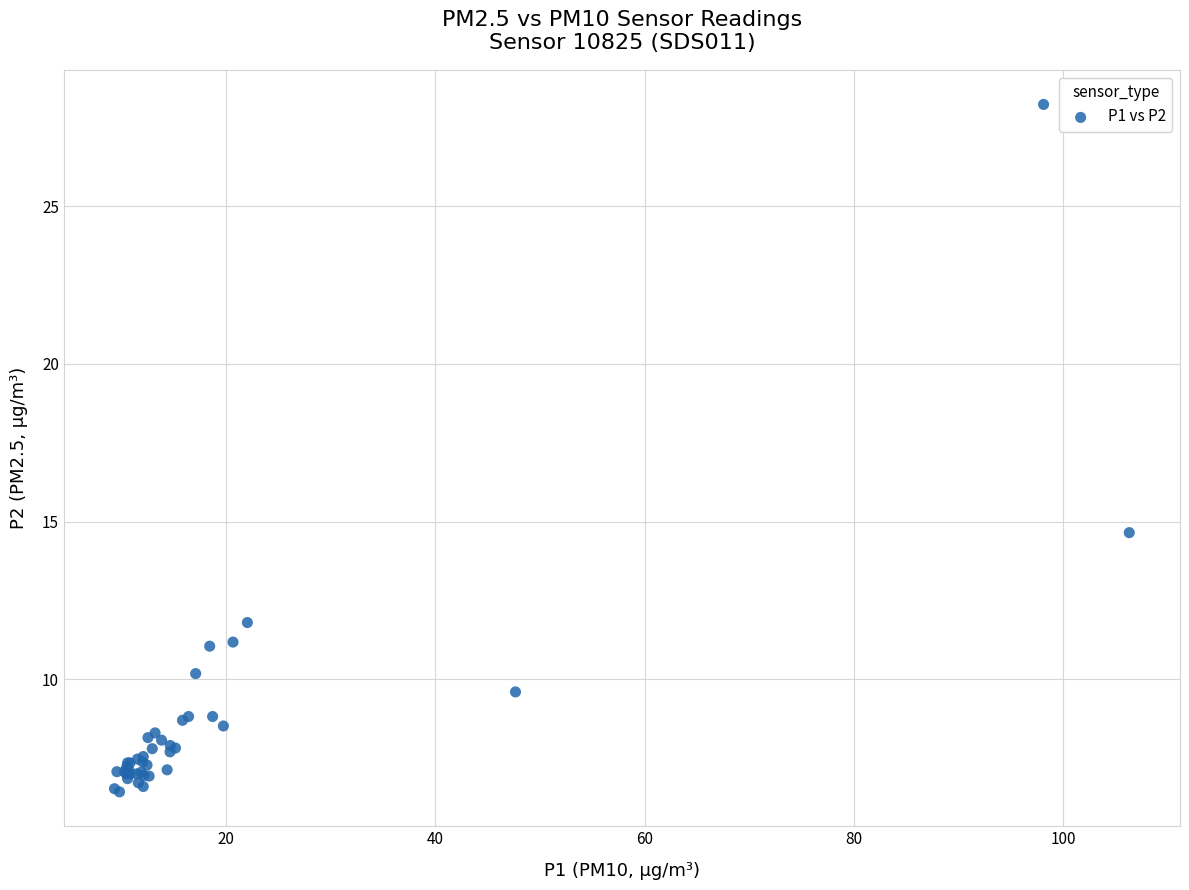

What Y value in the scatter plot is closest to 17?

14.7